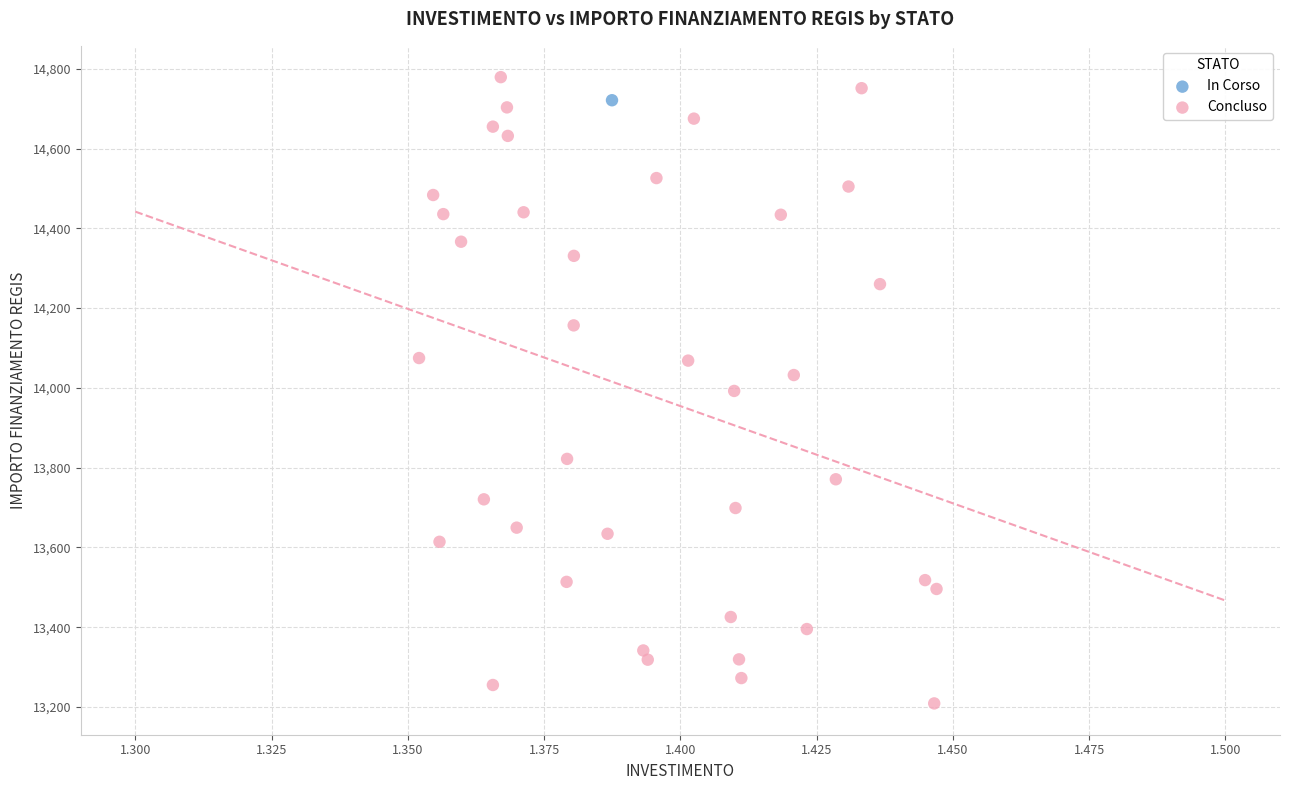

What are all the series names shown in the legend?

In Corso, Concluso